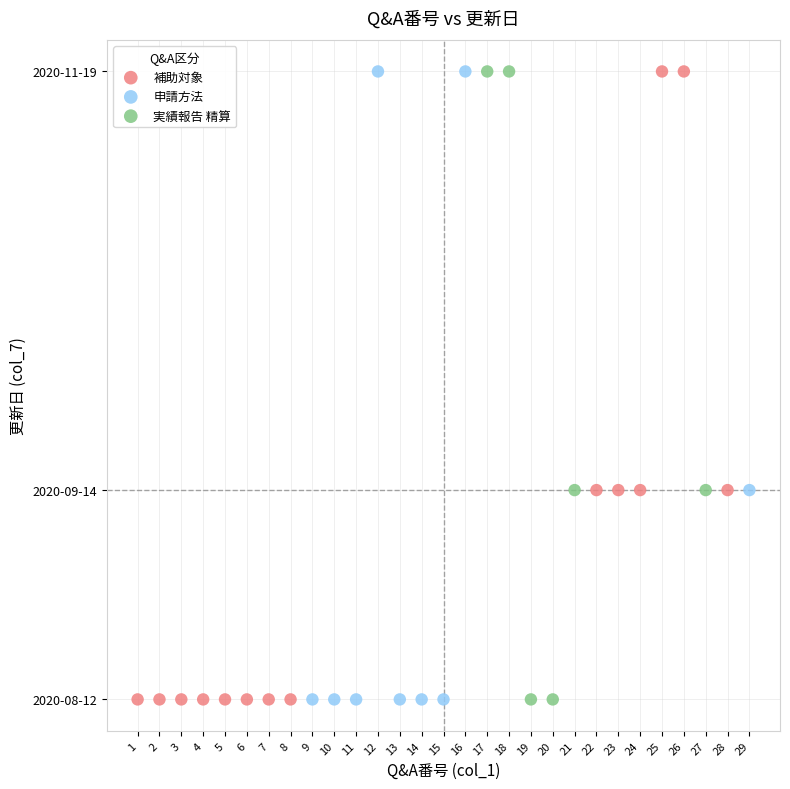

What are all the series names shown in the legend?

補助対象, 申請方法, 実績報告 精算